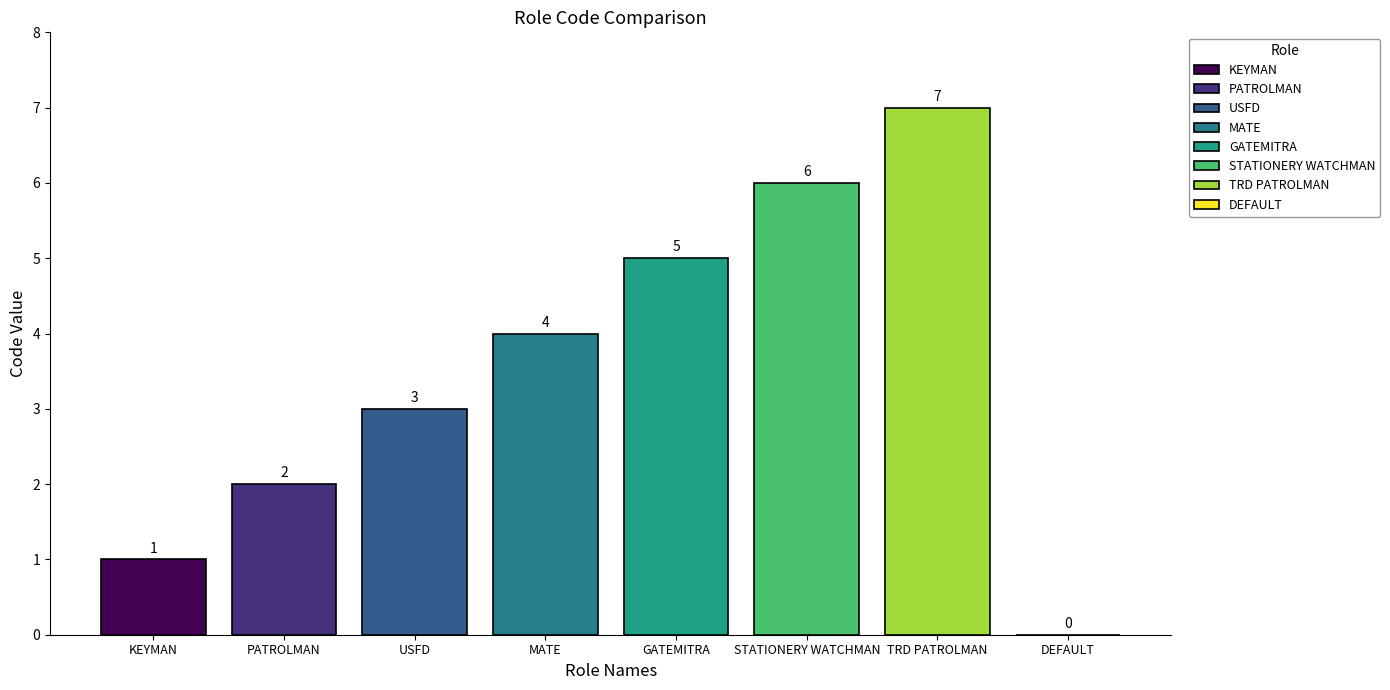

Are the bars grouped side by side (vs. stacked)?

Yes